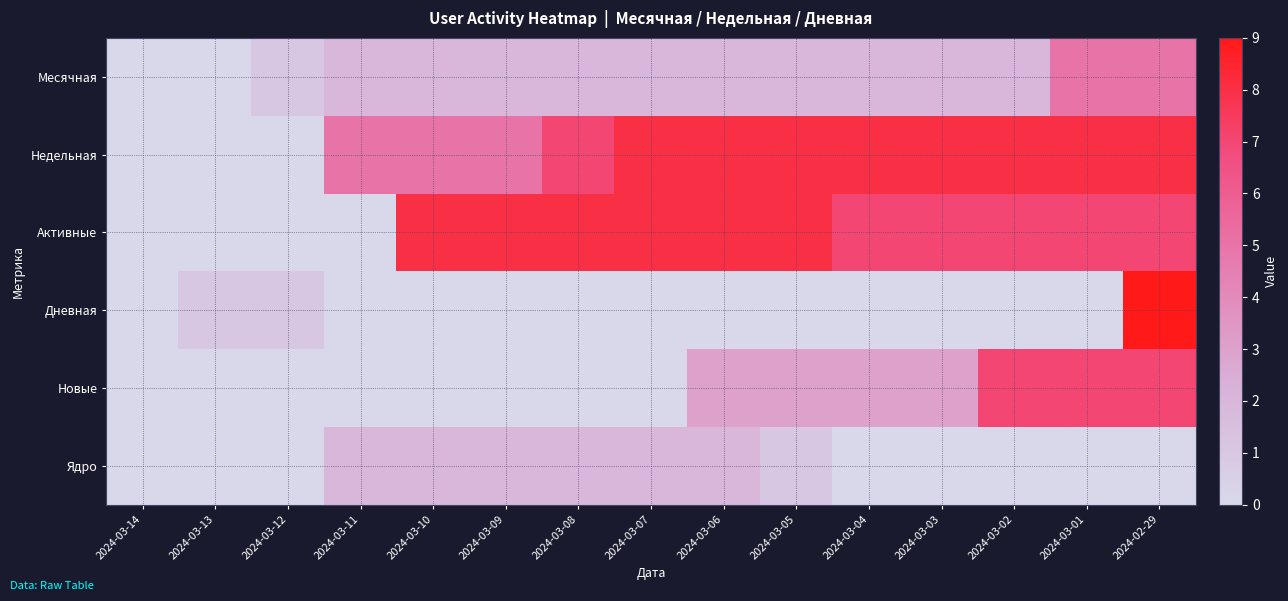

At how many categories does at least one series exceed 2?

12